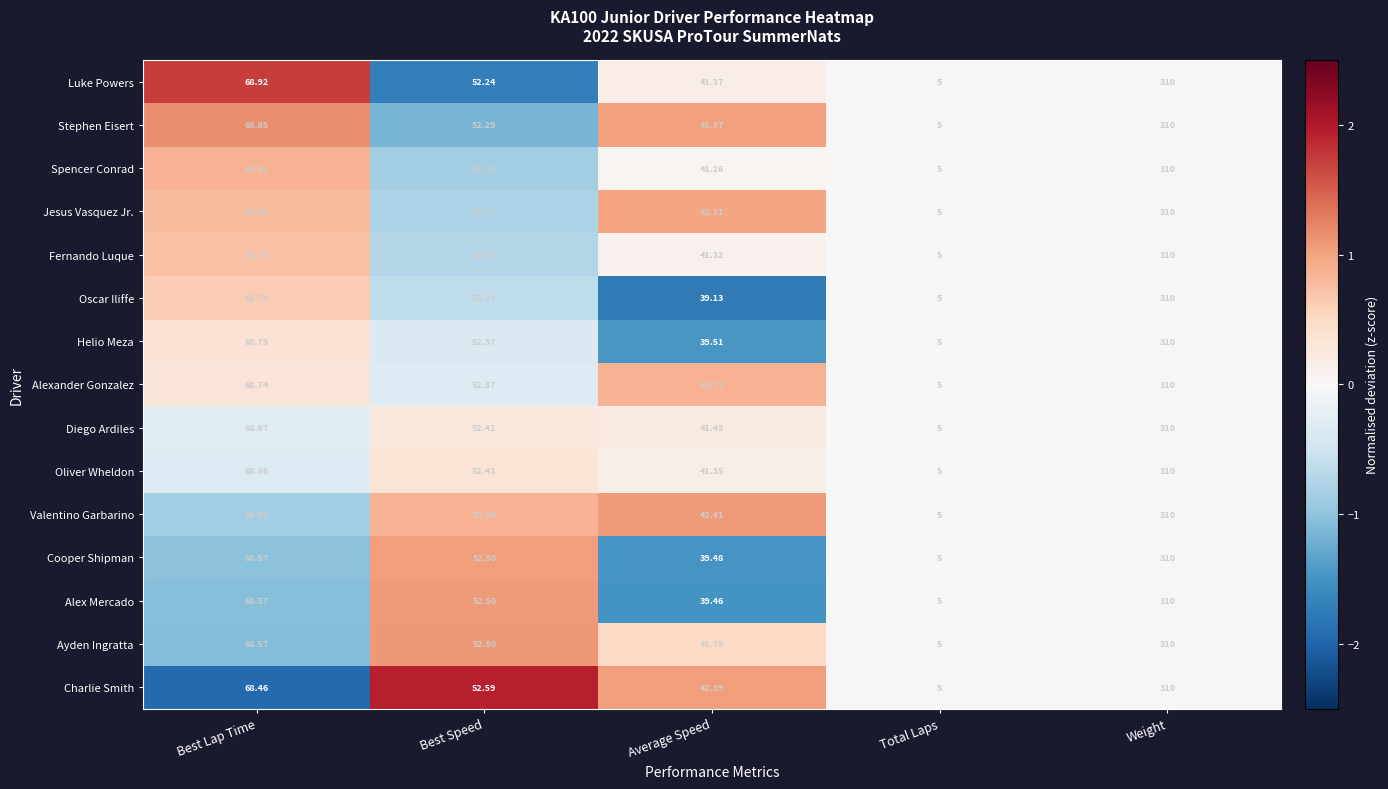

How many values in the Oscar Iliffe series exceed 52?

3